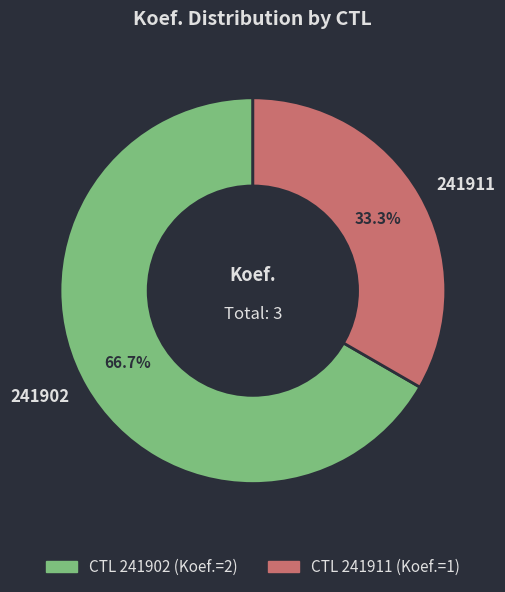

Is it true that 241902 is 75% of the pie?

False